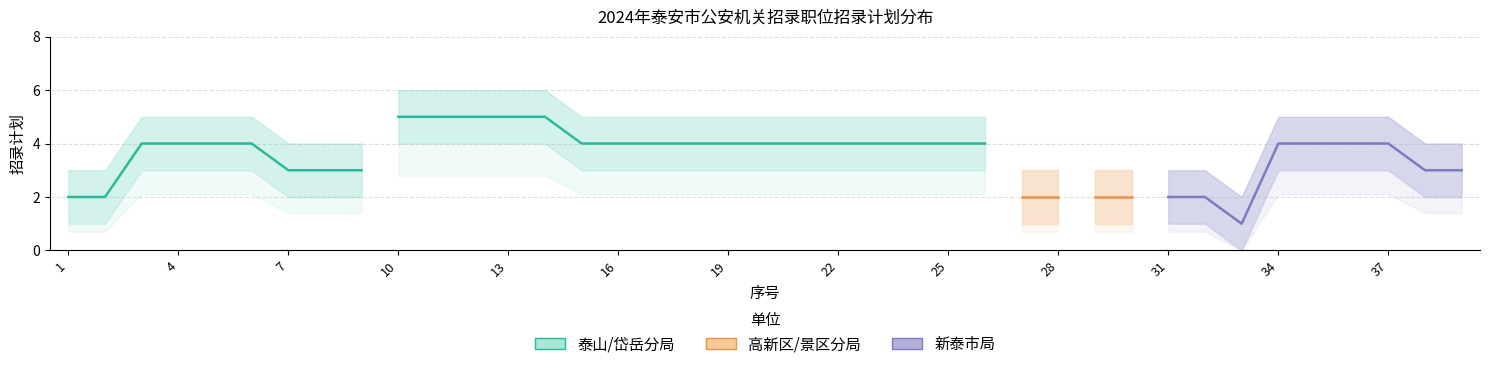

Reading right to left, transcribe all the data shown in this chart.

招录计划: 39=3	38=3	37=4	36=4	35=4	34=4	33=1	32=2	31=2	30=2	29=2	28=2	27=2	26=4	25=4	24=4	23=4	22=4	21=4	20=4	19=4	18=4	17=4	16=4	15=4	14=5	13=5	12=5	11=5	10=5	9=3	8=3	7=3	6=4	5=4	4=4	3=4	2=2	1=2
招录计划上界: 39=4	38=4	37=5	36=5	35=5	34=5	33=2	32=3	31=3	30=3	29=3	28=3	27=3	26=5	25=5	24=5	23=5	22=5	21=5	20=5	19=5	18=5	17=5	16=5	15=5	14=6	13=6	12=6	11=6	10=6	9=4	8=4	7=4	6=5	5=5	4=5	3=5	2=3	1=3
招录计划下界: 39=2	38=2	37=3	36=3	35=3	34=3	33=0	32=1	31=1	30=1	29=1	28=1	27=1	26=3	25=3	24=3	23=3	22=3	21=3	20=3	19=3	18=3	17=3	16=3	15=3	14=4	13=4	12=4	11=4	10=4	9=2	8=2	7=2	6=3	5=3	4=3	3=3	2=1	1=1